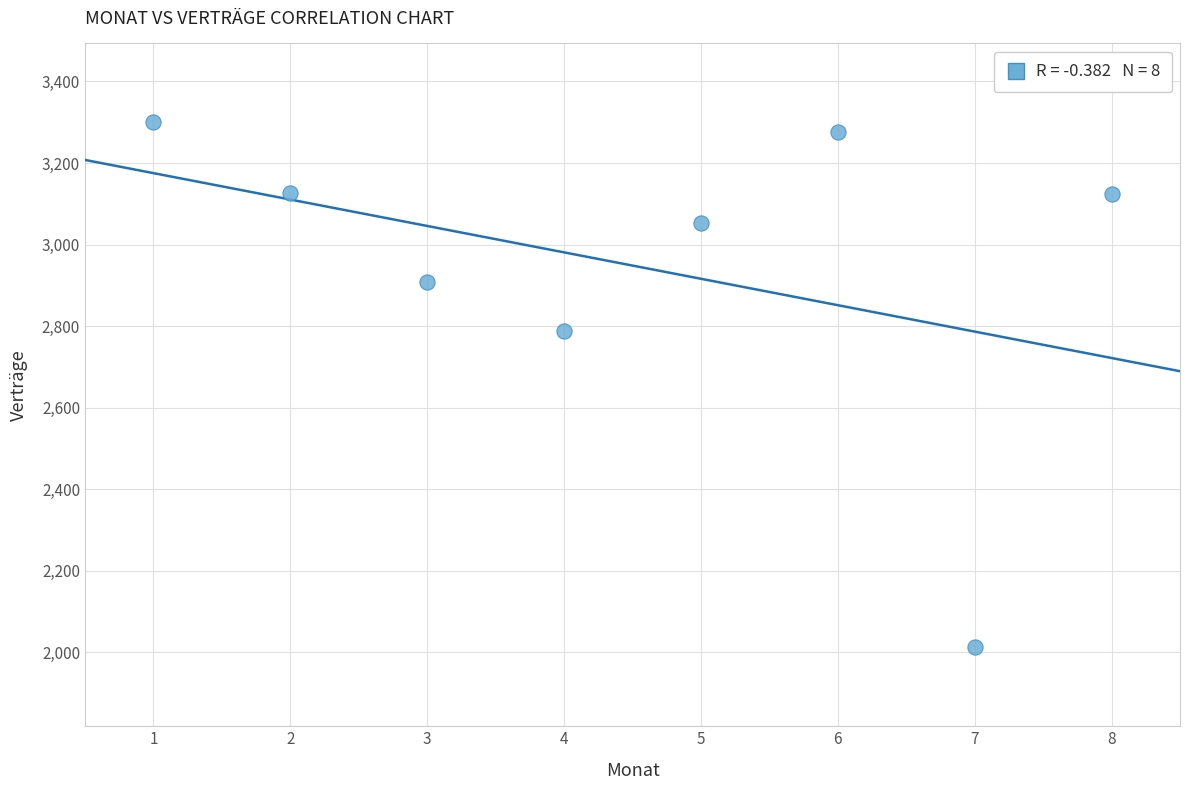

What Y value in the scatter plot is closest to 2656?

2789